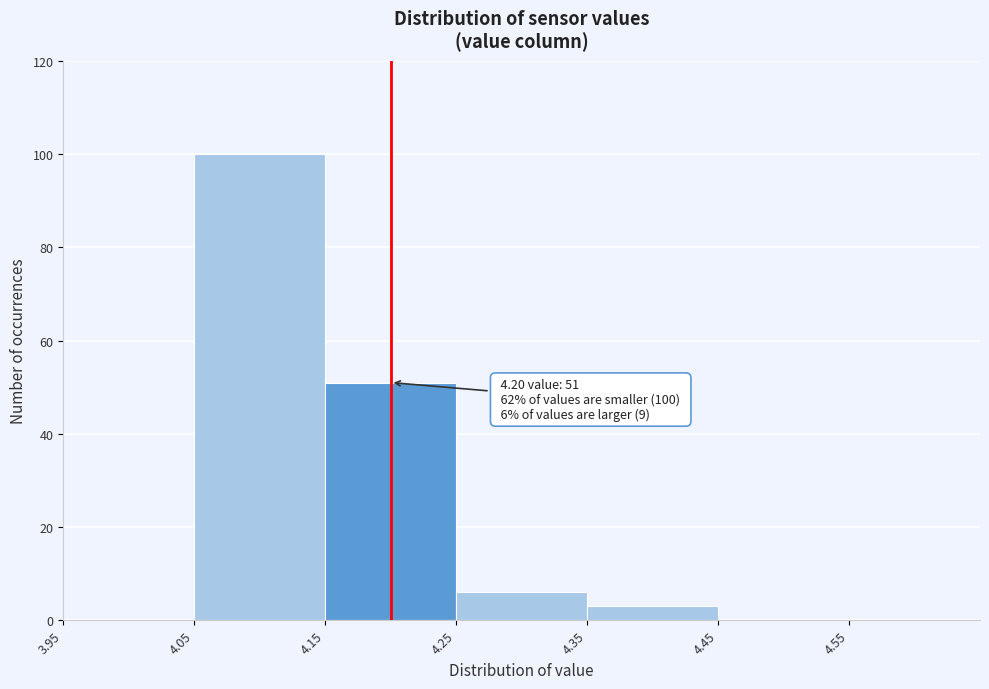

Over which range of the x-axis is the bar tallest?

4.05 to 4.15